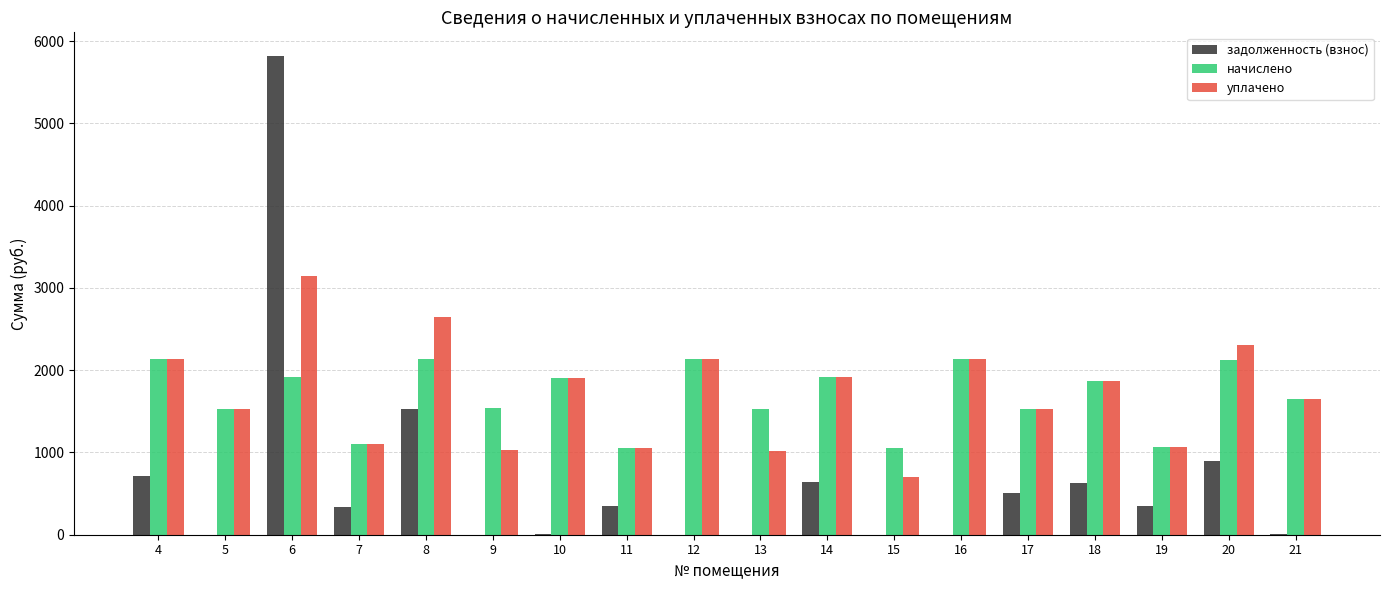

The value of задолженность (взнос) at 21 is 3.5. True or false?

True